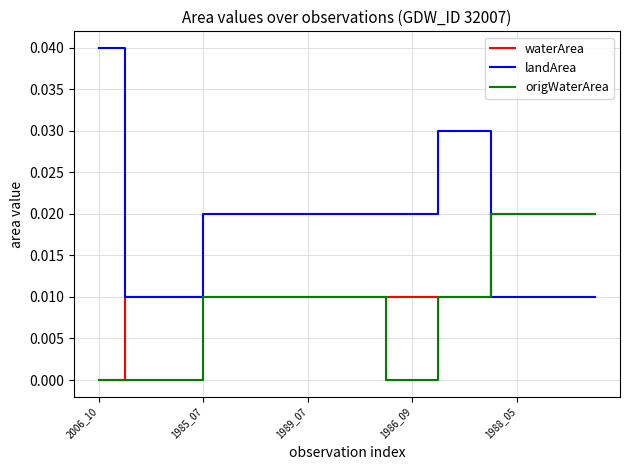

Which series has the widest spread of values?

landArea